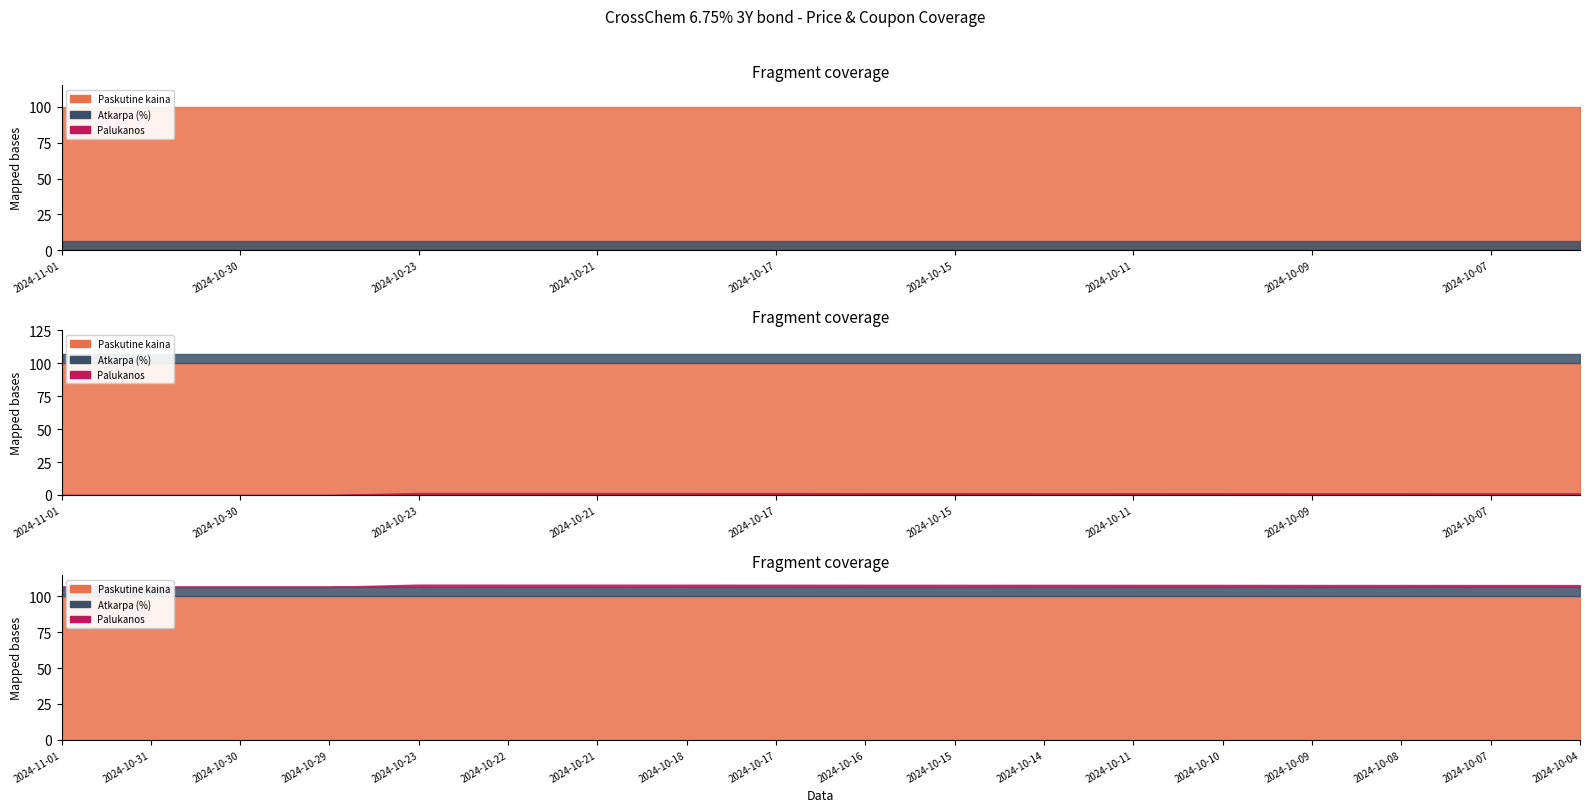

Reading right to left, list all the values displayed in this chart.

Paskutine kaina: 100.0	100.0	100.0	100.0	100.0	100.0	100.0	100.0	100.0	100.0	100.0	100.0	100.0	100.0	100.0	100.0	100.0	100.0
Atkarpa (%): 6.8	6.8	6.8	6.8	6.8	6.8	6.8	6.8	6.8	6.8	6.8	6.8	6.8	6.8	6.8	6.8	6.8	6.8
Palukanos: 1.2	1.2	1.2	1.3	1.3	1.3	1.4	1.4	1.4	1.4	1.5	1.5	1.5	1.5	0.0	0.0	0.0	0.0